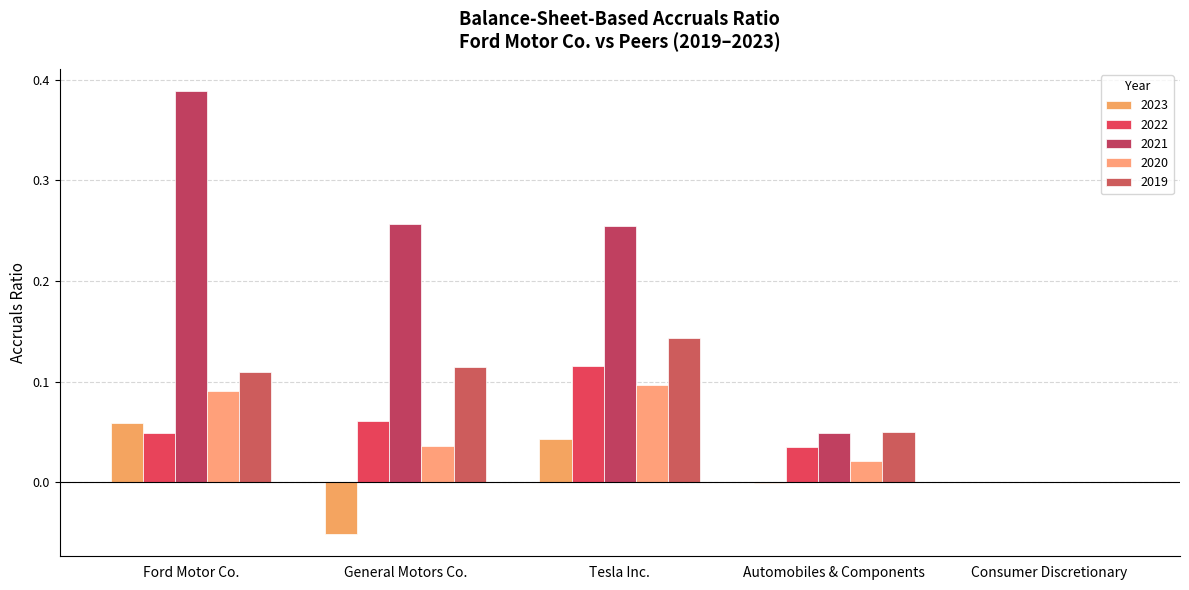

How many values in the 2019 series exceed 0?

4